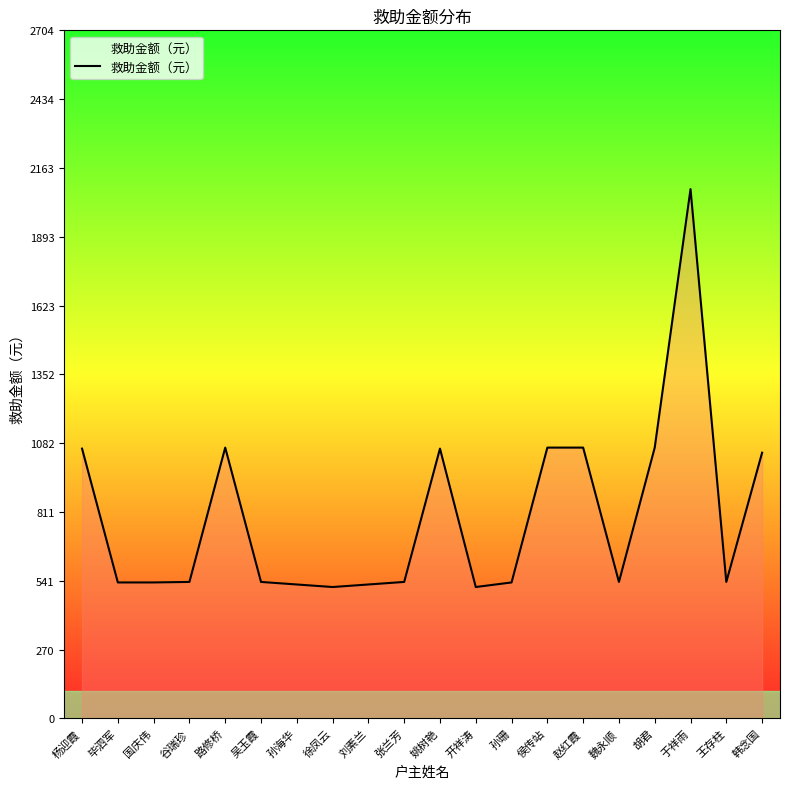

What is the difference between the maximum and minimum values?

1564.0